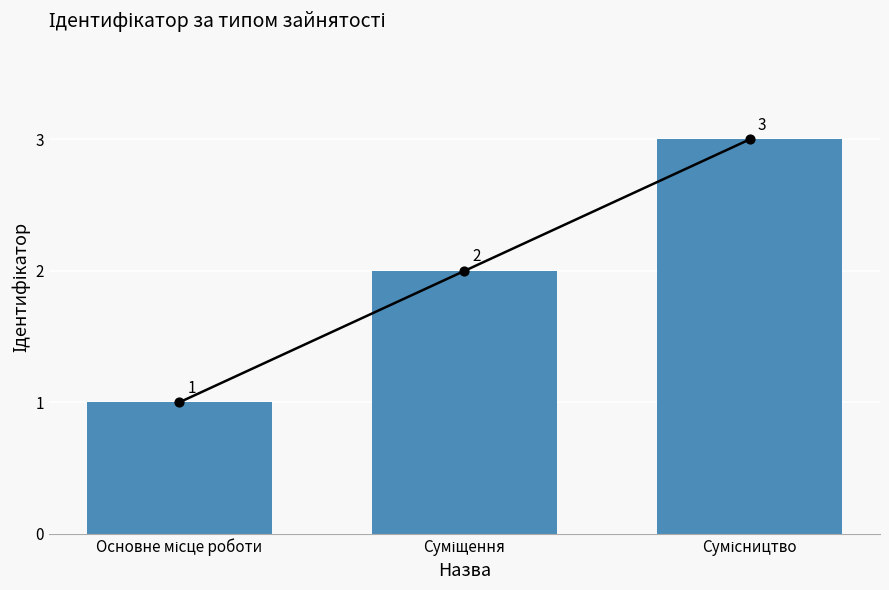

What is the change in value from Суміщення to Сумісництво?

+1